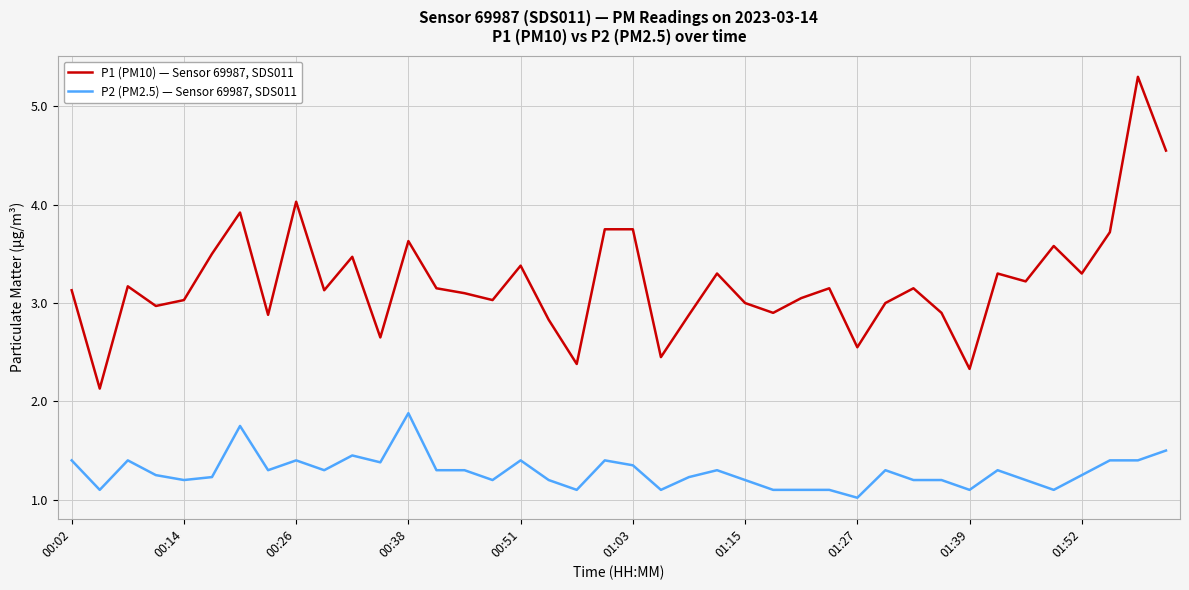

List the series in order of their peak value, lowest first.

P2 (PM2.5) — Sensor 69987, SDS011, P1 (PM10) — Sensor 69987, SDS011